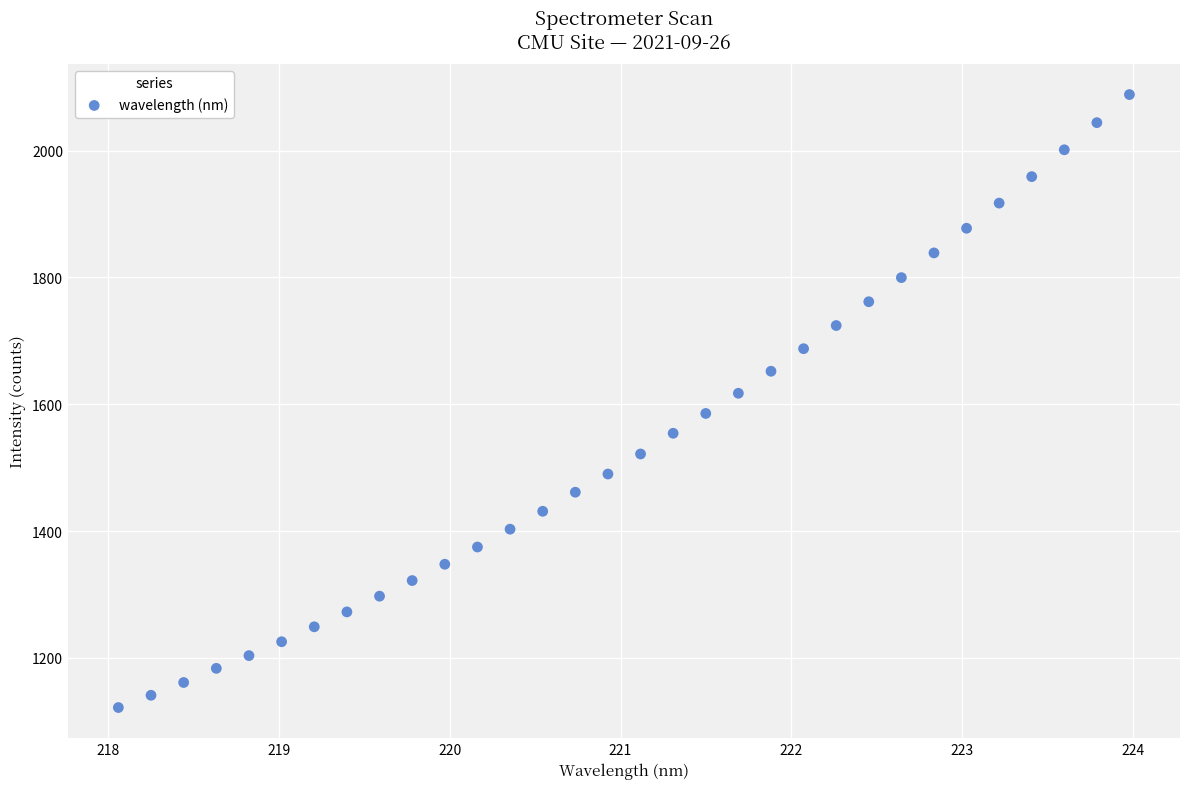

What is the range of Y values (max minus min)?

966.5